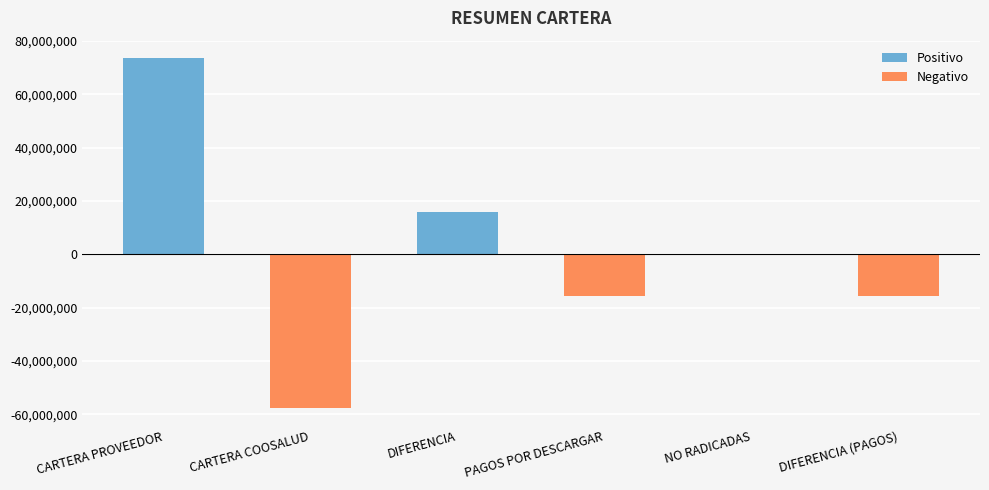

What is the greatest value displayed?

73507200